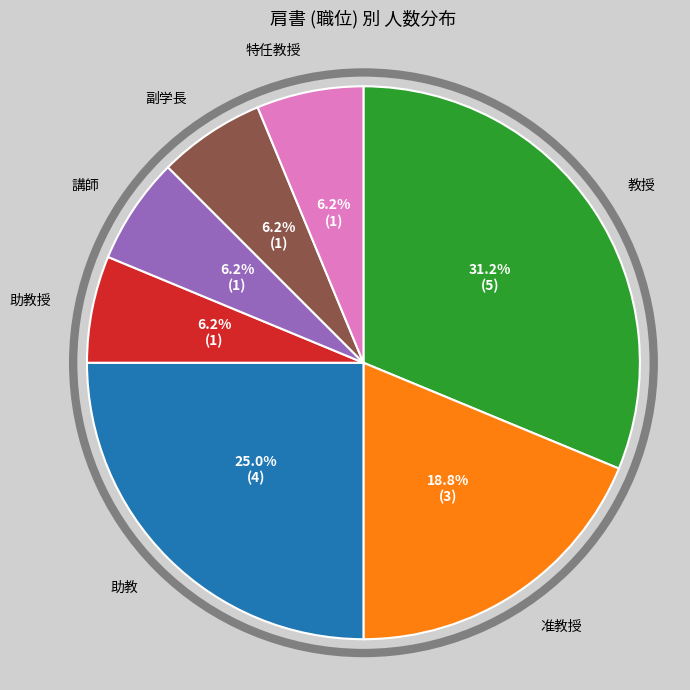

Count the number of slices in the pie.

7